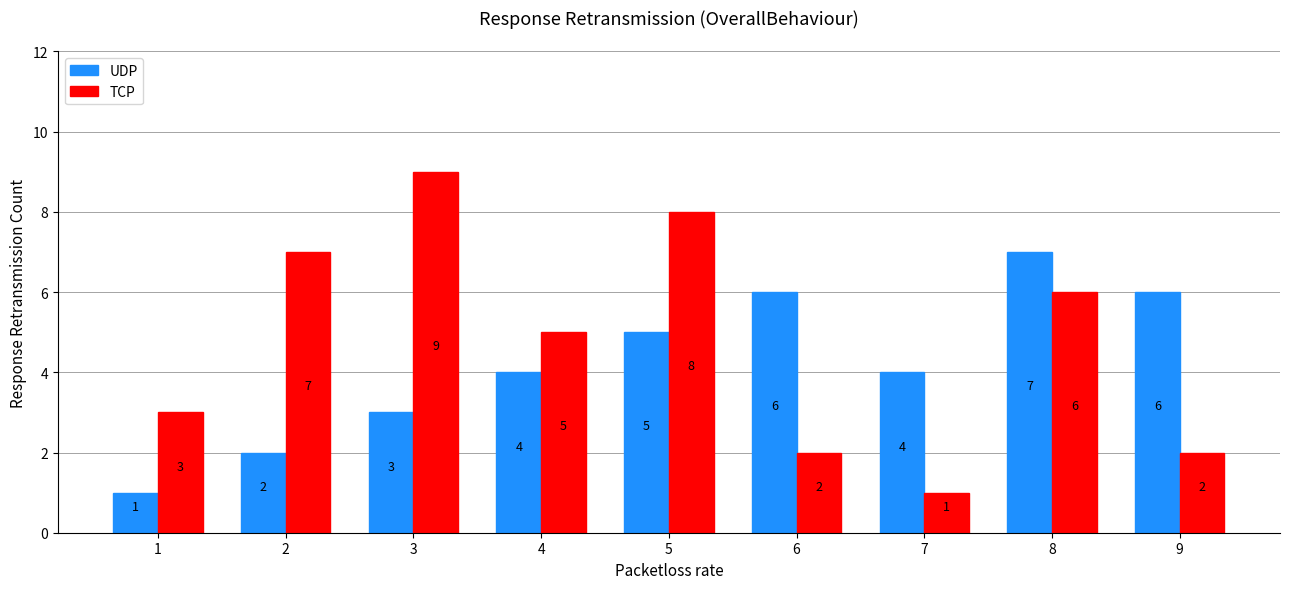

What is the average value of the TCP series?

5